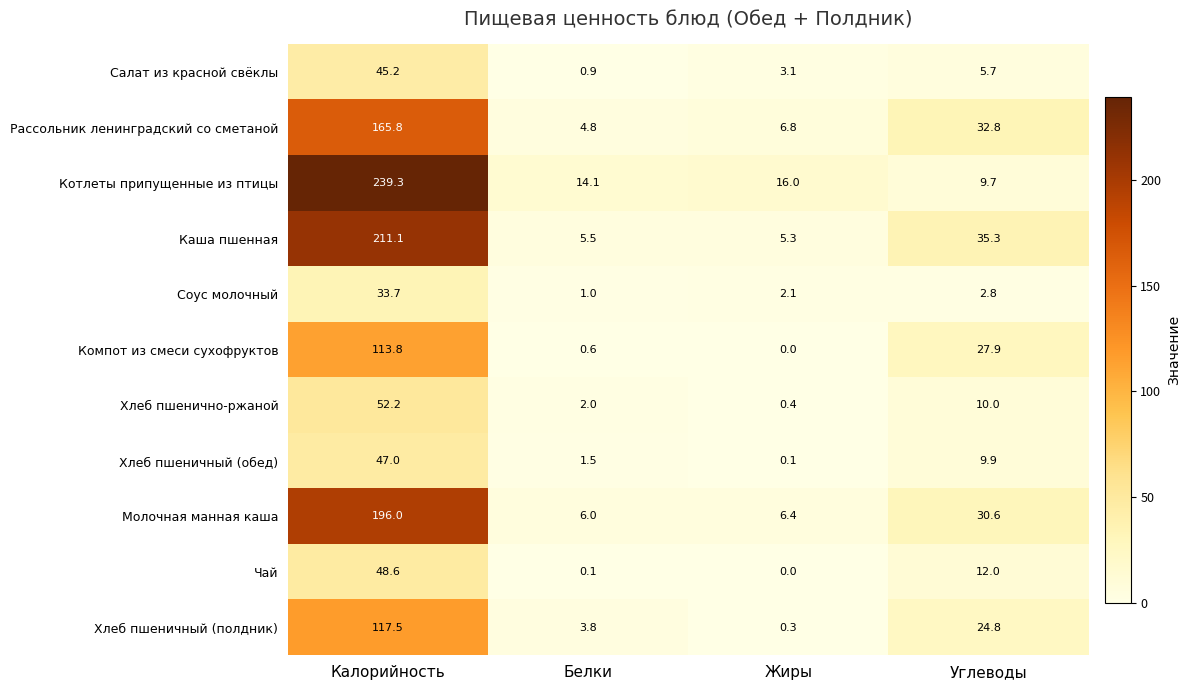

What is the total value across all series at Жиры?

40.5